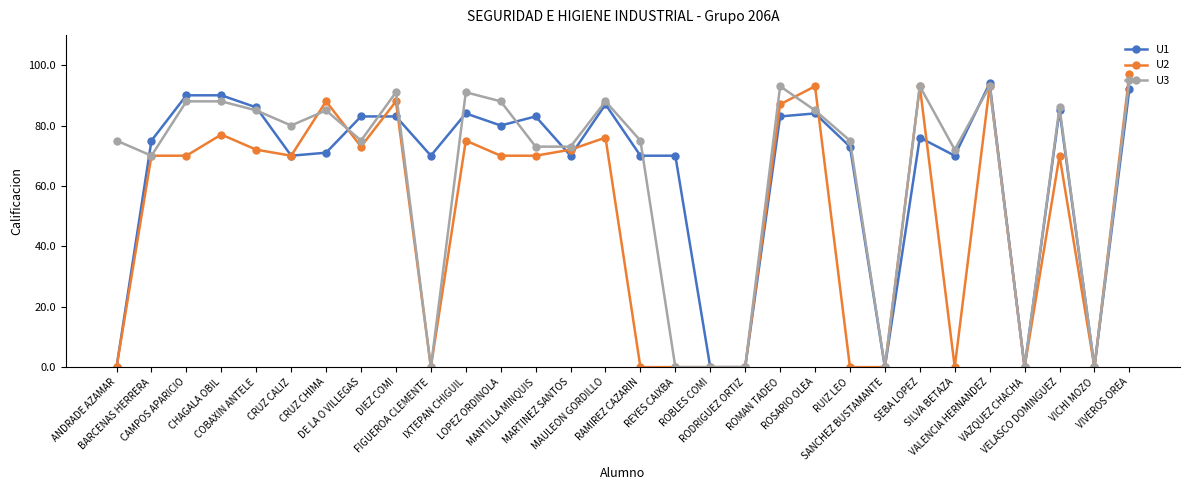

What is the maximum value for U3?

95